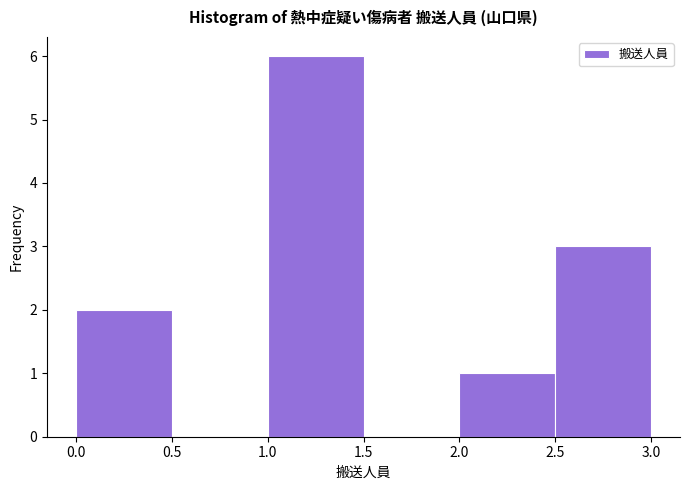

Reading left to right, list every bar in this chart as the range it spans on the x-axis followed by its height. The values are not printed on the chart, so give them approximately, as read against the axis.

0.0 to 0.5: 2
0.5 to 1.0: 0
1.0 to 1.5: 6
1.5 to 2.0: 0
2.0 to 2.5: 1
2.5 to 3.0: 3